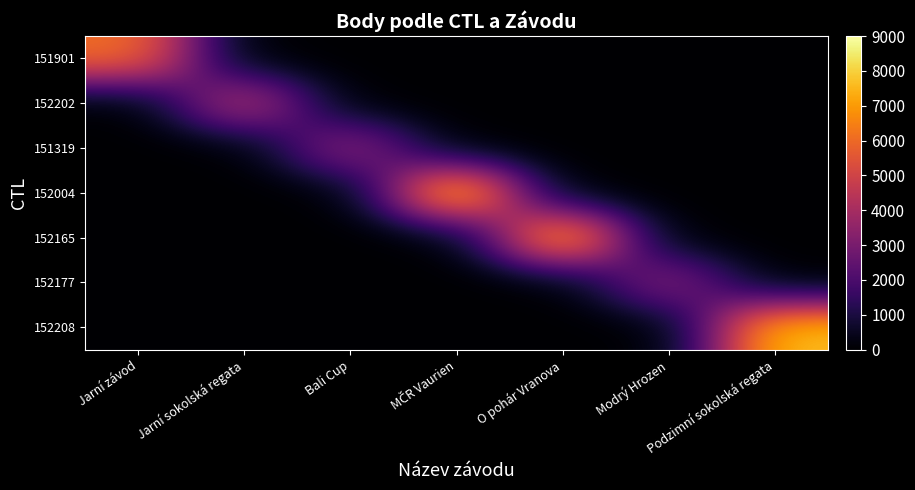

How many categories are shown in the chart?

7